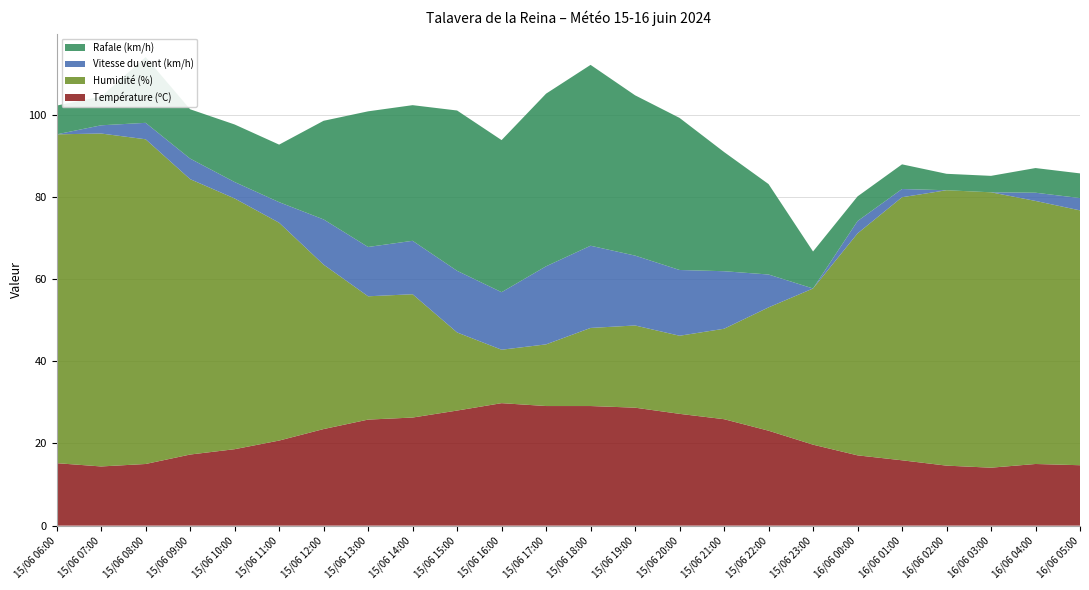

Reading left to right, list all the values displayed in this chart.

Température (ºC): 15.2	14.4	15.0	17.3	18.6	20.7	23.5	25.8	26.3	28.0	29.8	29.1	29.1	28.7	27.2	25.9	23.1	19.7	17.1	15.9	14.6	14.1	15.0	14.7
Humidité (%): 80.0	81.0	79.0	67.0	61.0	53.0	40.0	30.0	30.0	19.0	13.0	15.0	19.0	20.0	19.0	22.0	30.0	38.0	54.0	64.0	67.0	67.0	64.0	62.0
Vitesse du vent (km/h): 0.0	2.0	4.0	5.0	4.0	5.0	11.0	12.0	13.0	15.0	14.0	19.0	20.0	17.0	16.0	14.0	8.0	0.0	3.0	2.0	0.0	0.0	2.0	3.0
Rafale (km/h): 7.0	7.0	16.0	12.0	14.0	14.0	24.0	33.0	33.0	39.0	37.0	42.0	44.0	39.0	37.0	29.0	22.0	9.0	6.0	6.0	4.0	4.0	6.0	6.0